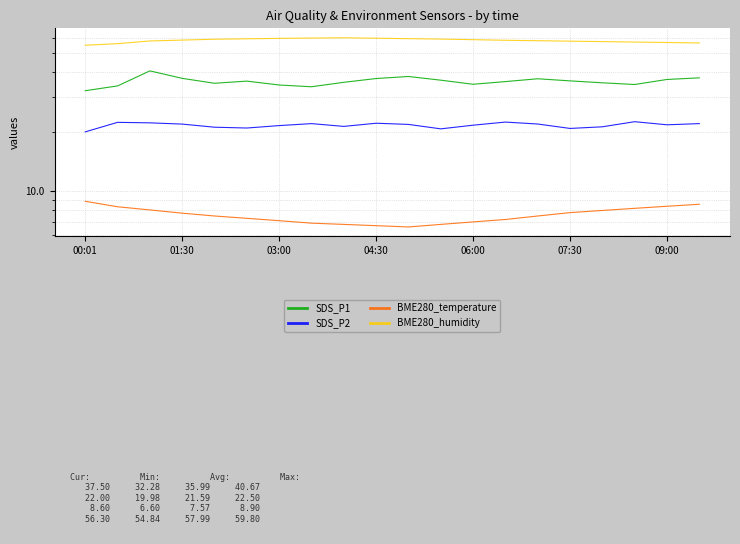

The BME280_temperature series shows 8.9 at 00:01. True or false?

True